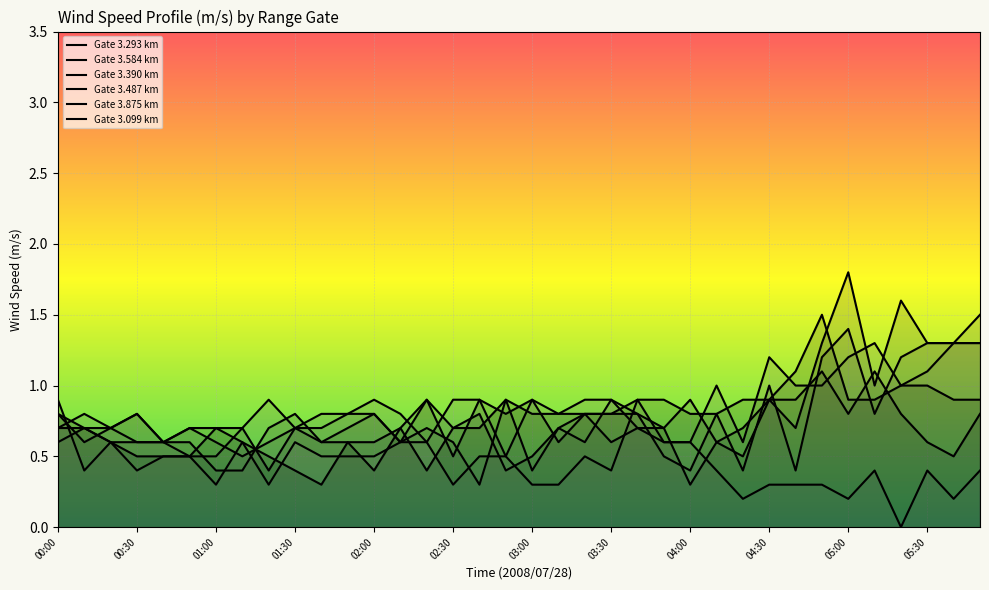

Which series ends up on top after the final intersection of Gate 3.875 km and Gate 3.584 km?

Gate 3.584 km